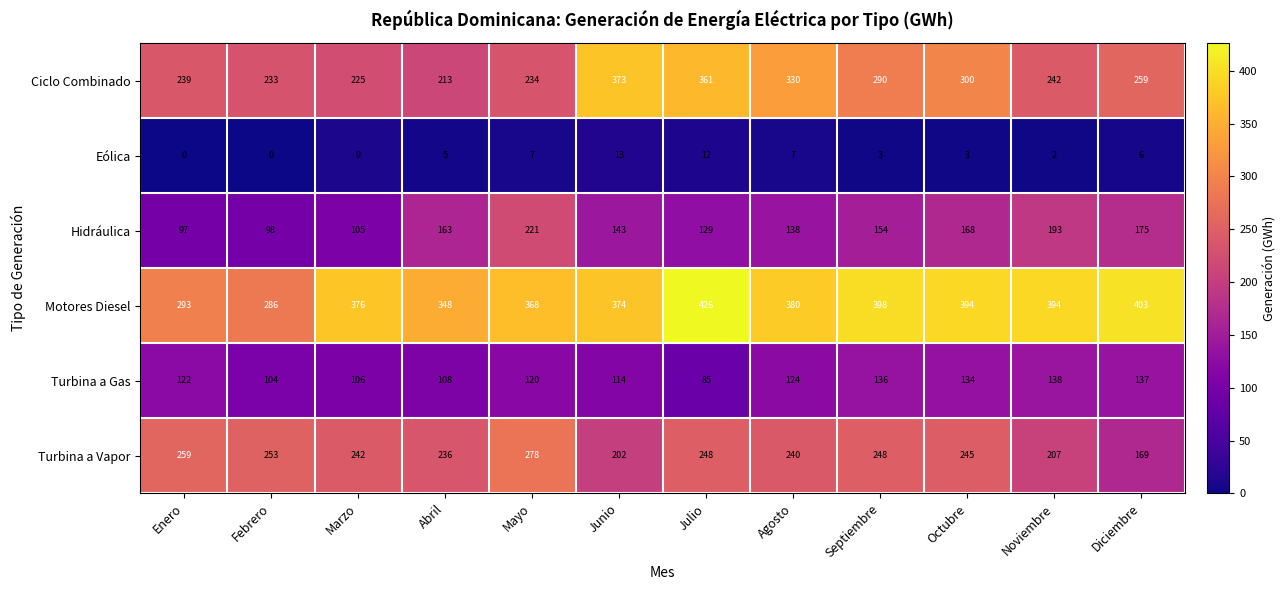

What is the difference between the second highest and second lowest values in the Ciclo Combinado series?

136